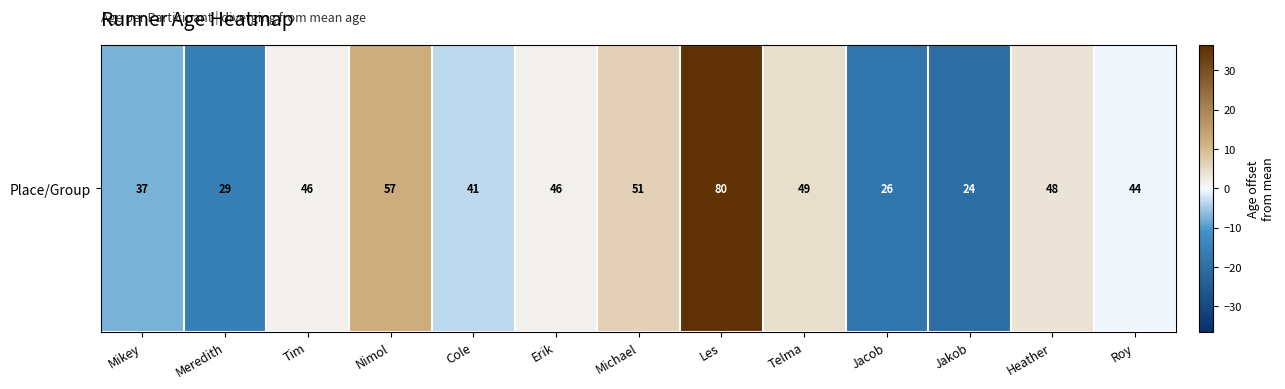

Is it true that the value at Roy is -0.2?

False